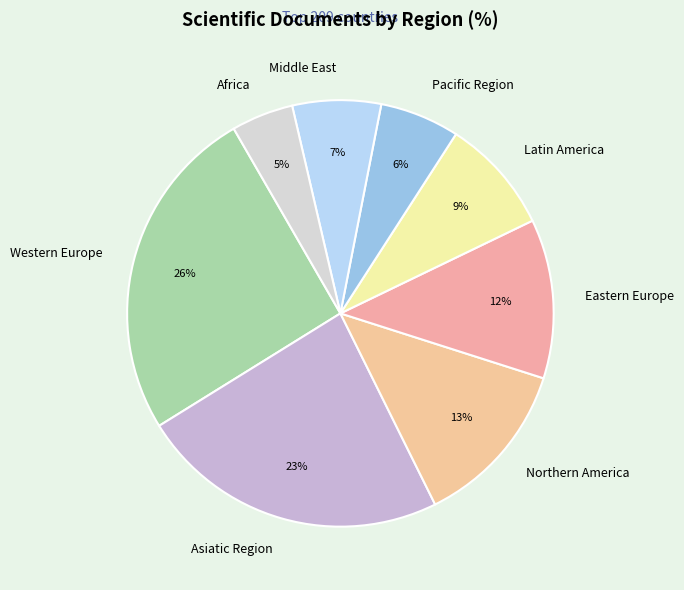

True or false: Middle East accounts for 7% of the total.

True